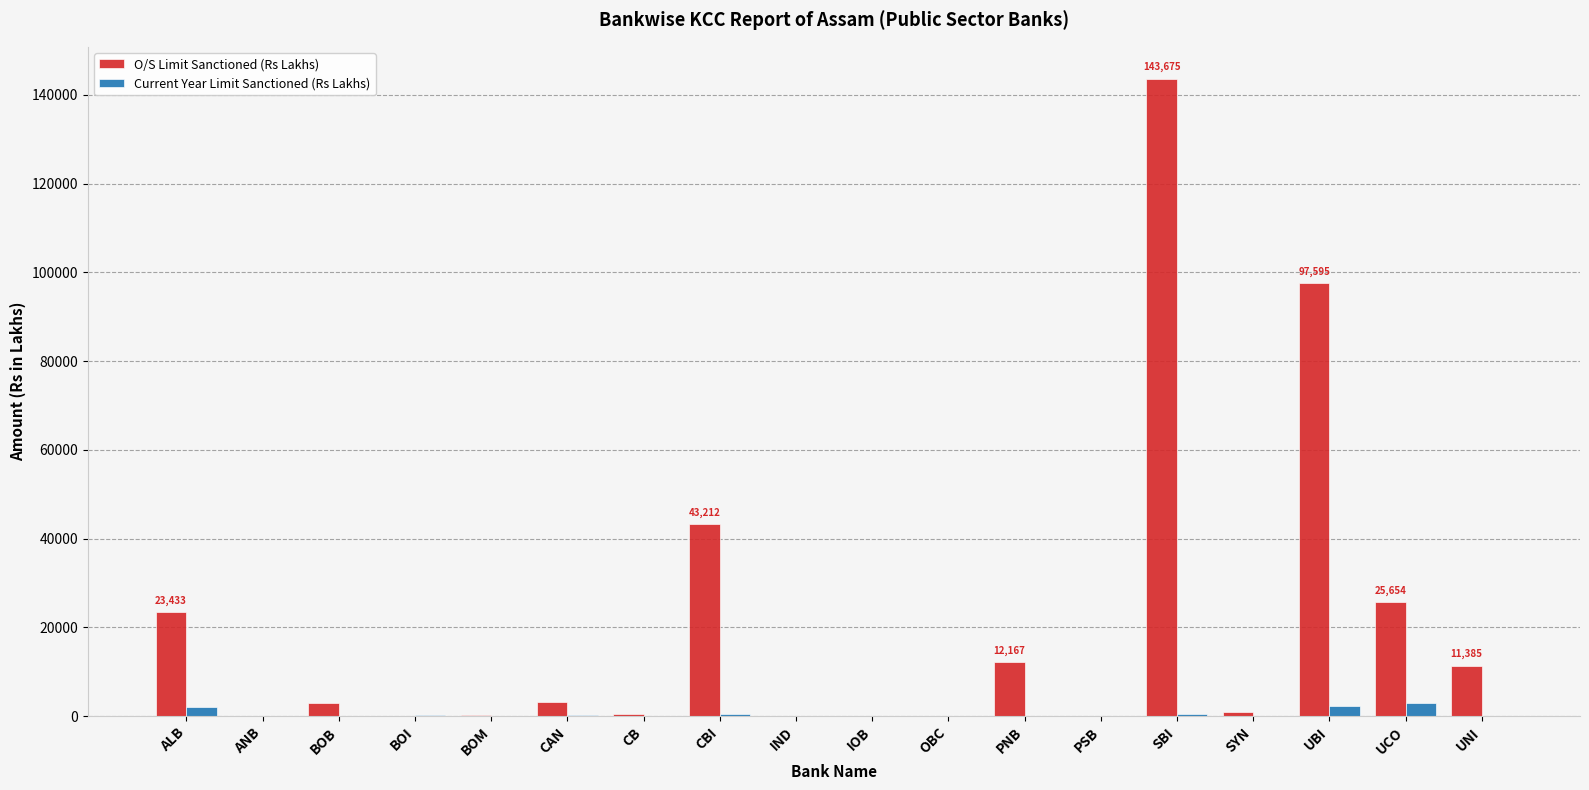

At which category does the chart reach its peak across all series?

SBI